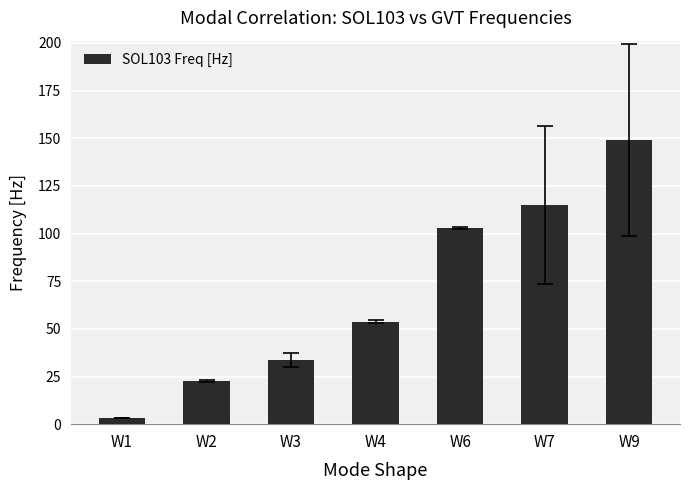

True or false: the data shows 92.6 at W4.

False